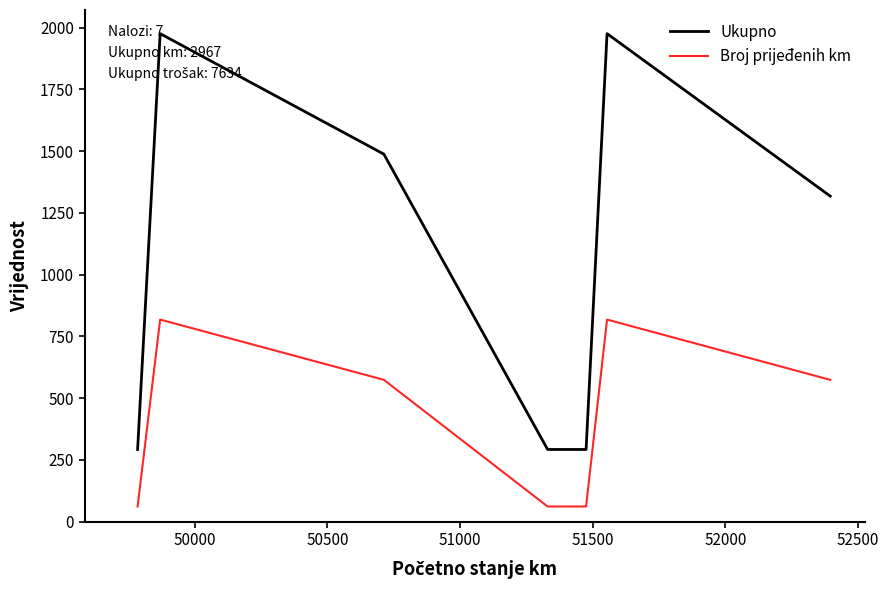

Which series has the largest total across all categories?

Ukupno